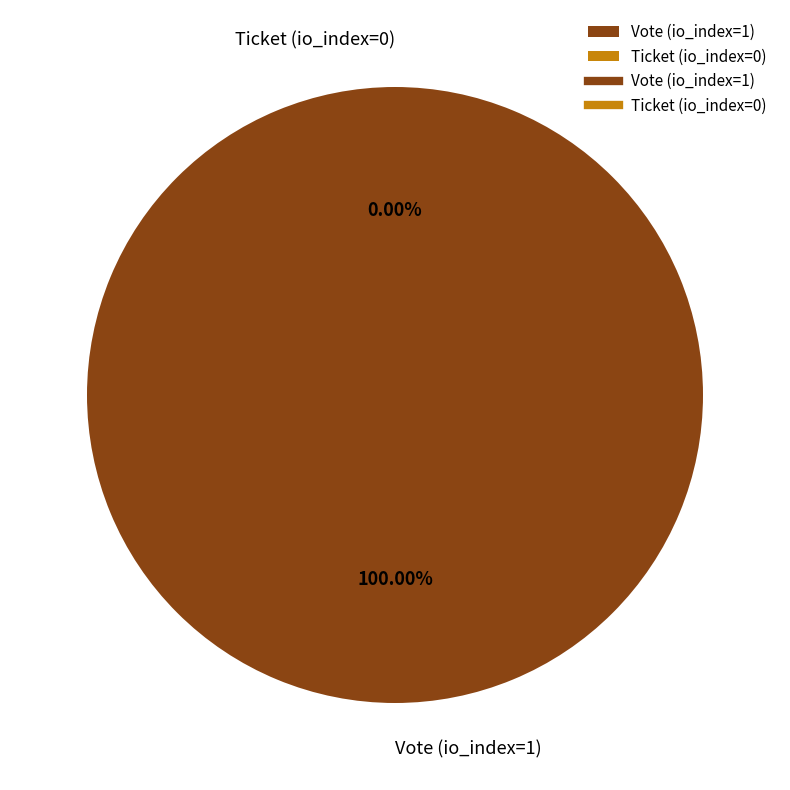

To the nearest percent, what is the average slice percentage?

50%